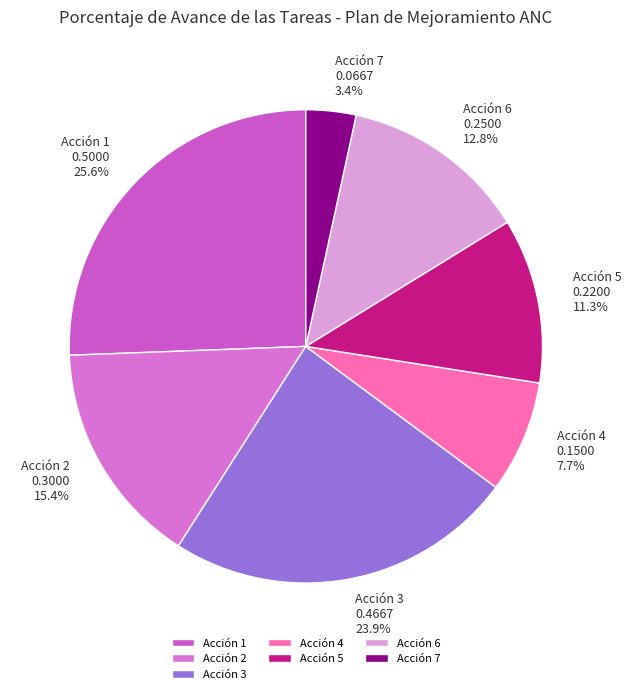

Count the number of slices in the pie.

7